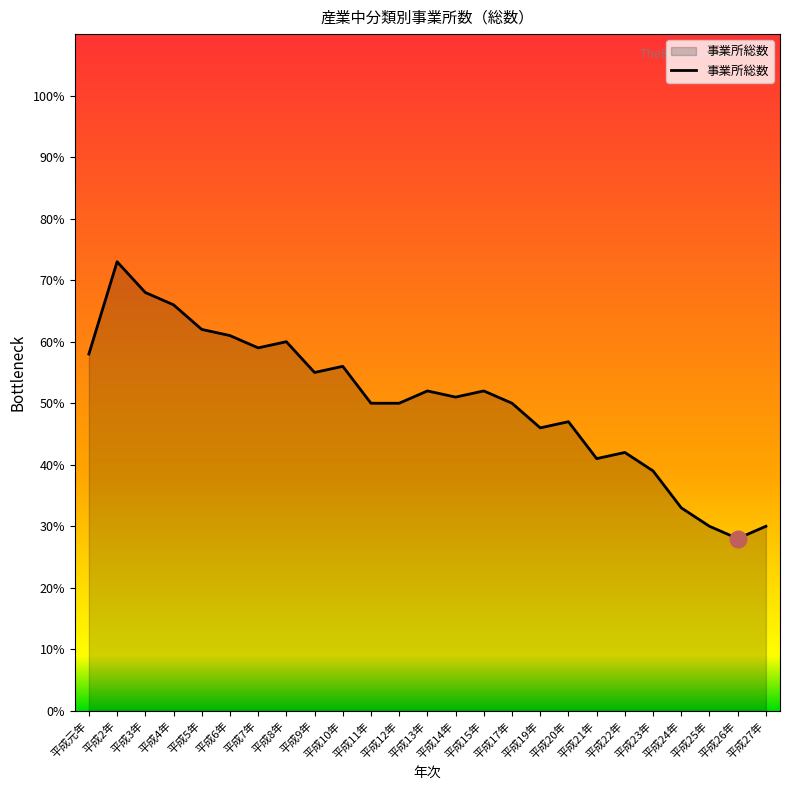

Approximately how many times larger is the value at 平成22年 compared to 平成12年?

0.8